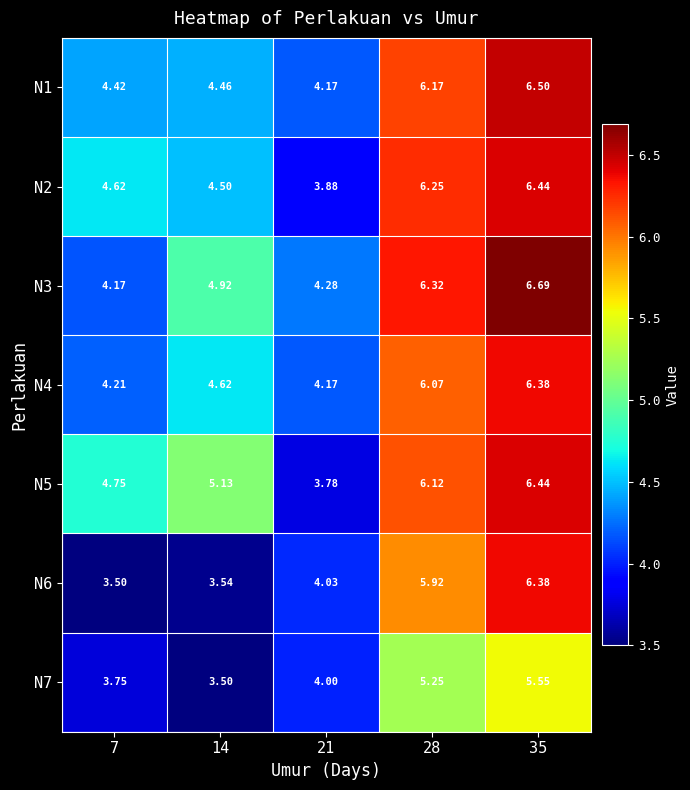

Is the value of N5 at 28 greater than the value of N1 at 21?

Yes